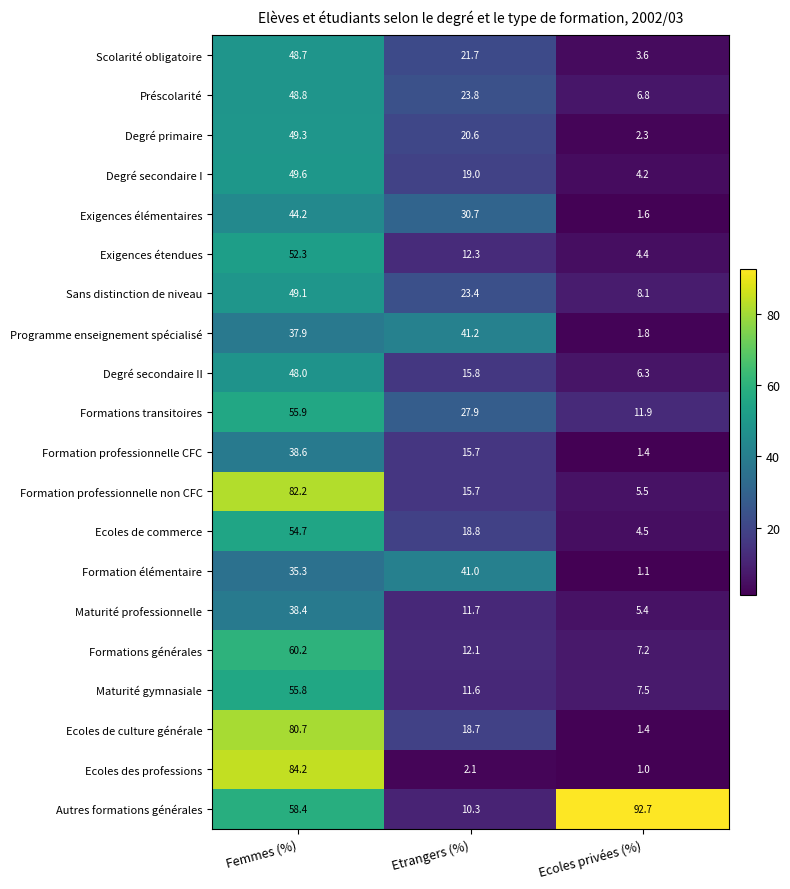

True or false: Exigences étendues has a value of 12.3 at Etrangers (%).

True